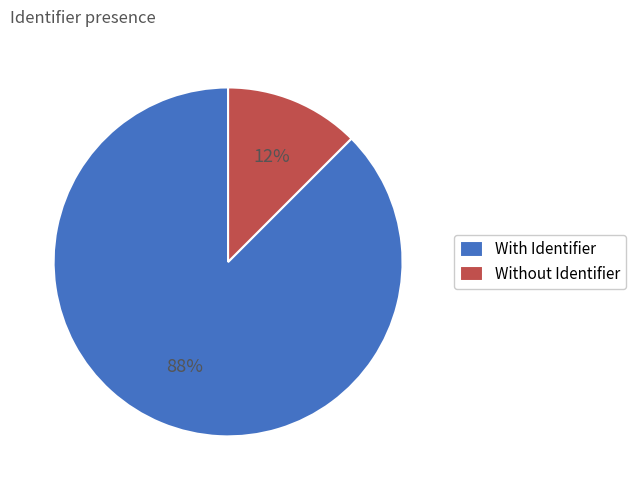

How many segments does this pie chart have?

2